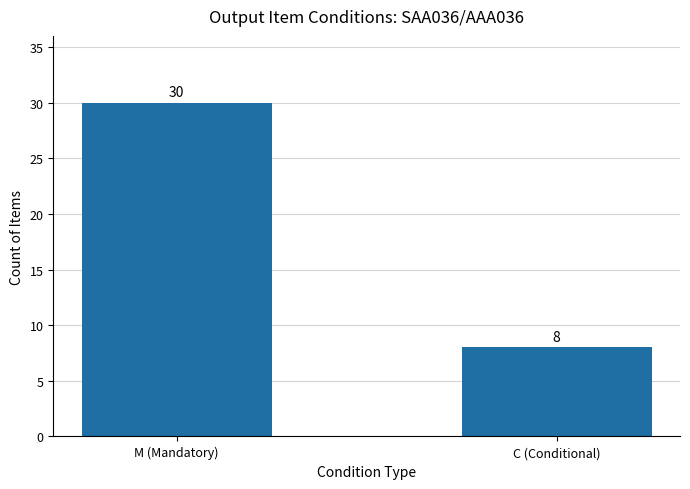

What is the maximum value shown in the chart?

30